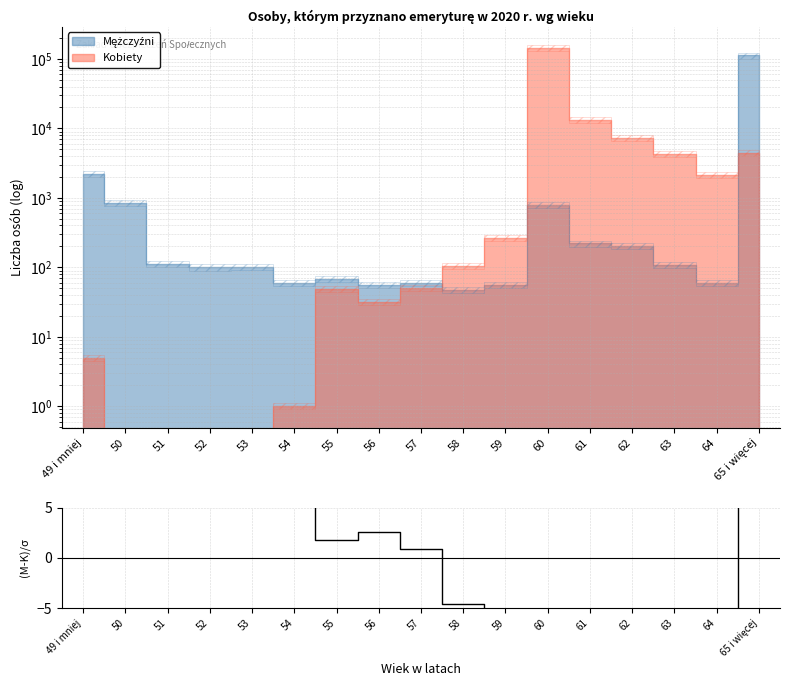

At which label does the data first exceed 1?

49 i mniej